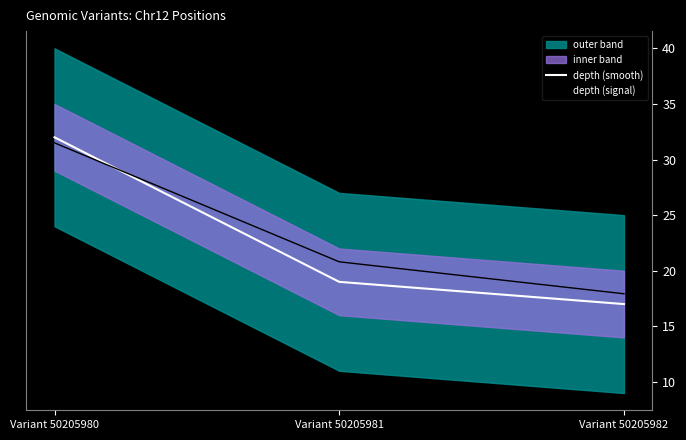

Is it true that depth (signal) equals 20.8 at Variant 50205981?

True